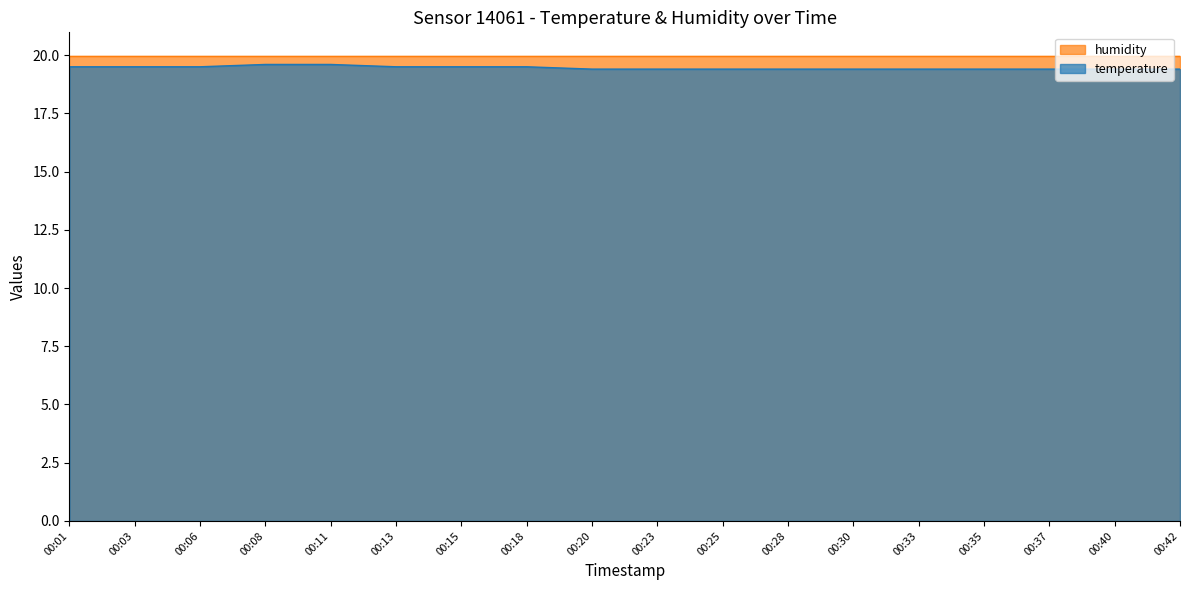

Which category has the lowest value across all series?

00:20